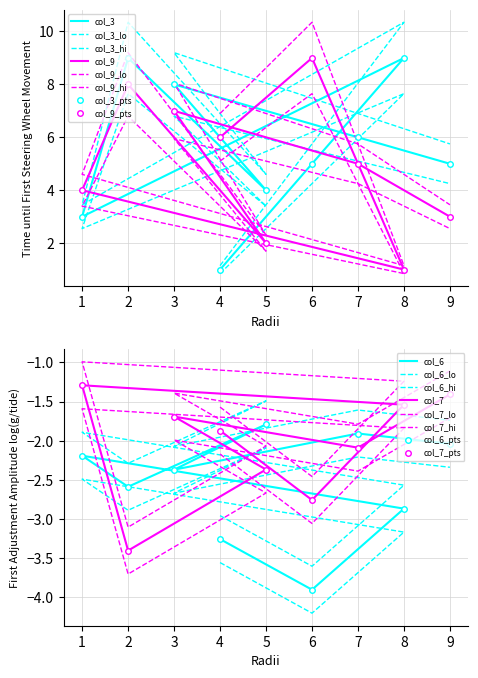

Count the number of categories in the chart.

9